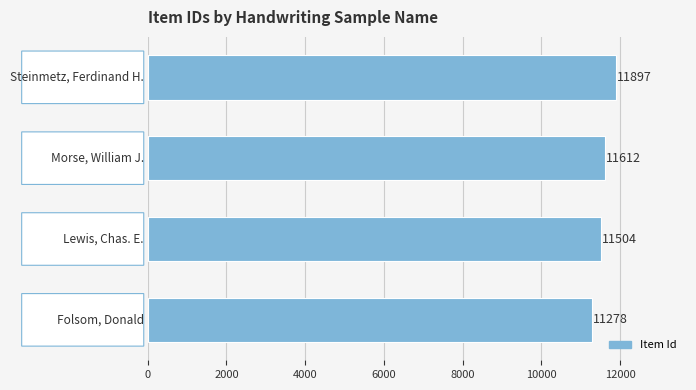

Reading bottom to top, what are all the values shown in this chart?

11278	11504	11612	11897